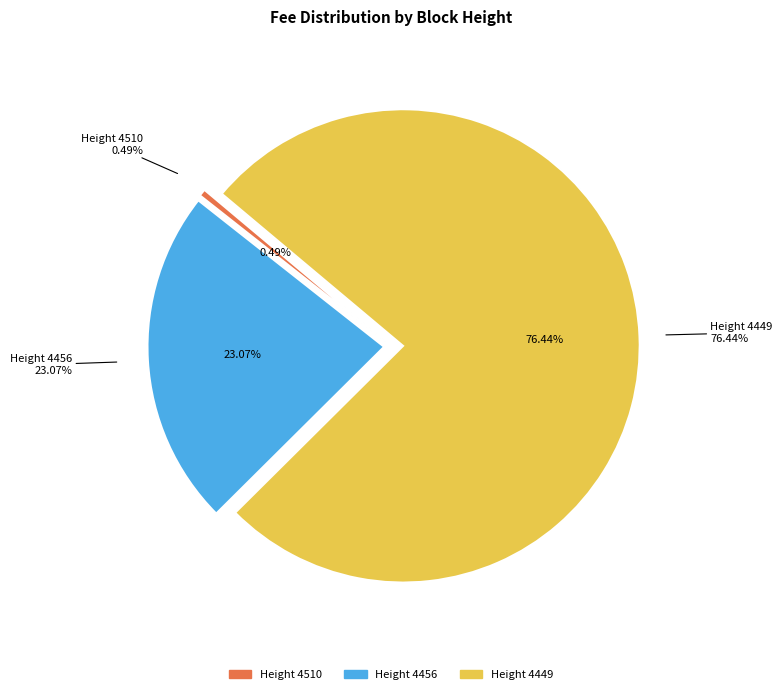

Is there any slice that represents more than half of the pie?

Yes